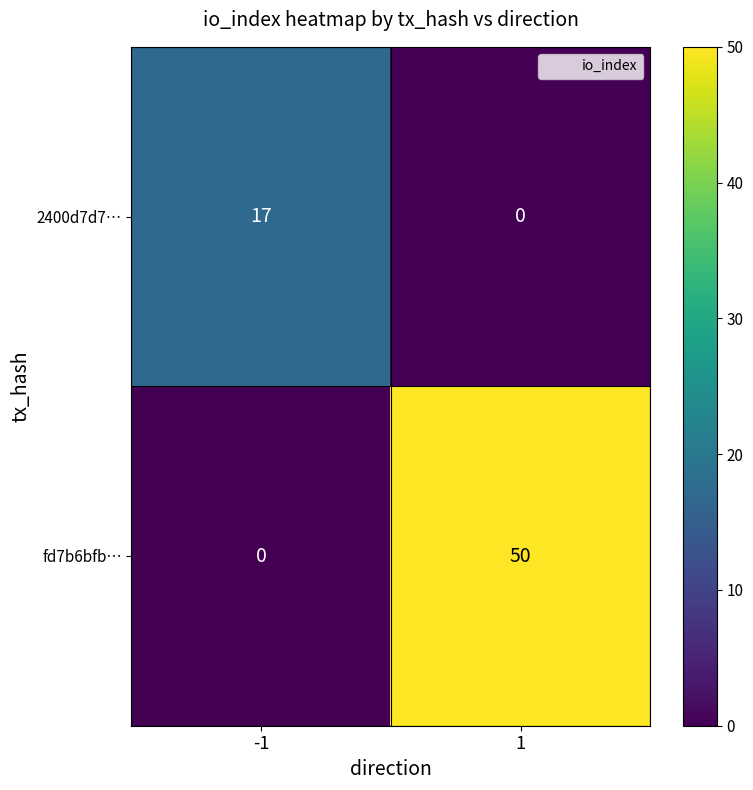

Reading right to left, what are all the values shown in this chart?

2400d7d7…: 1=0	-1=17
fd7b6bfb…: 1=50	-1=0